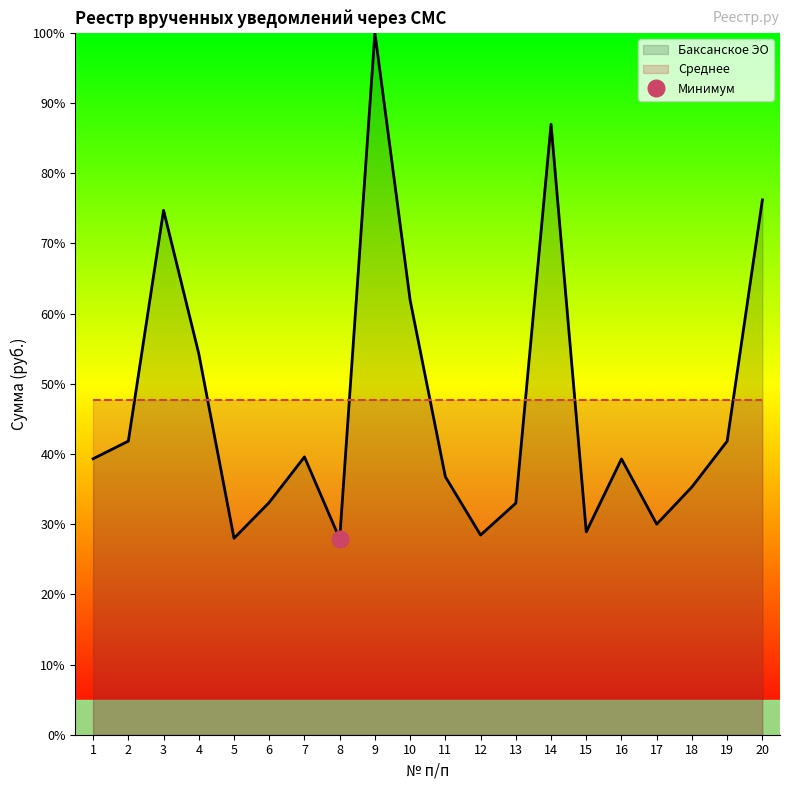

Where is the first local minimum?

5